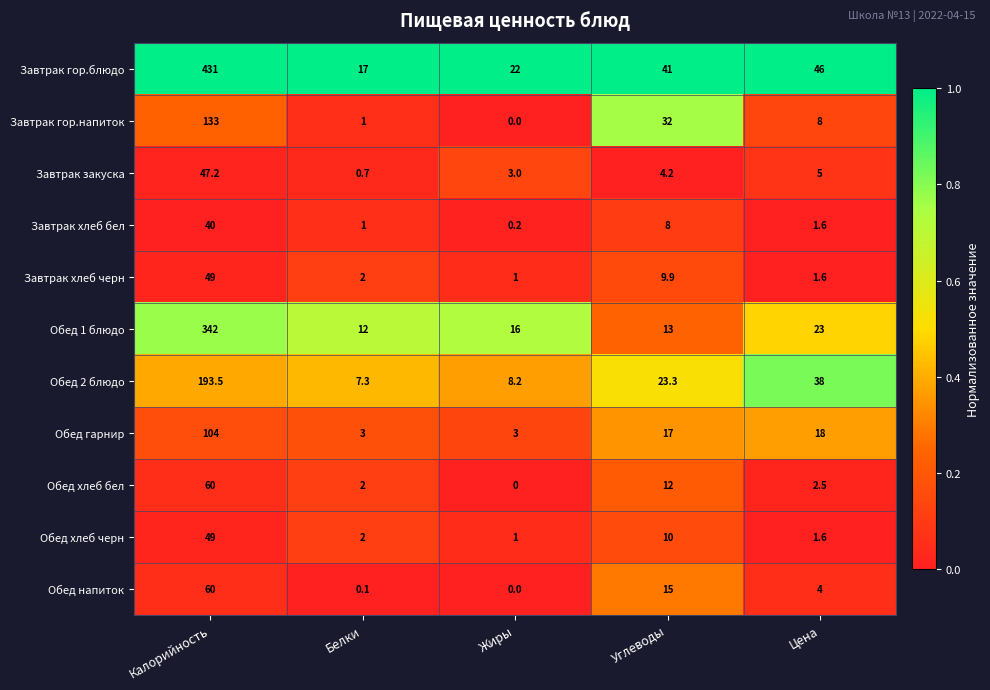

The Обед гарнир series shows 4.2 at Белки. True or false?

False